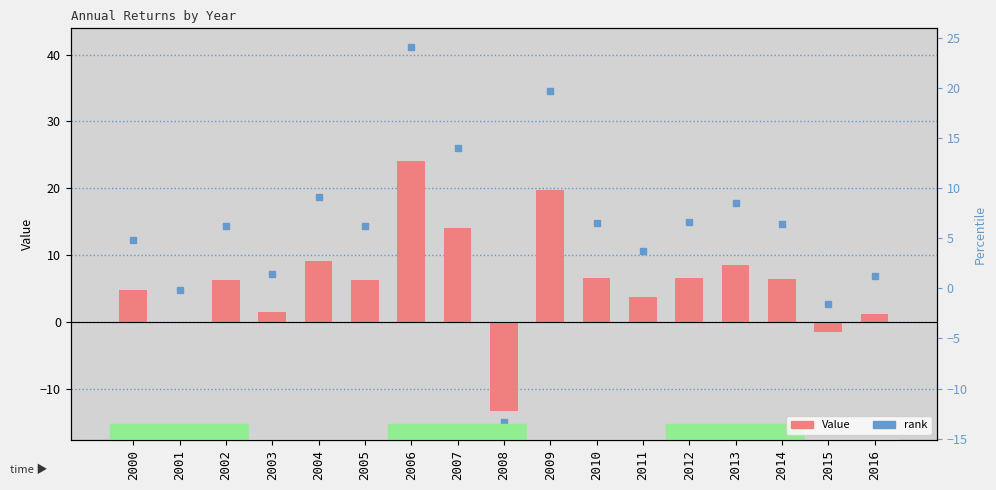

Which series reaches the minimum Y coordinate?

rank